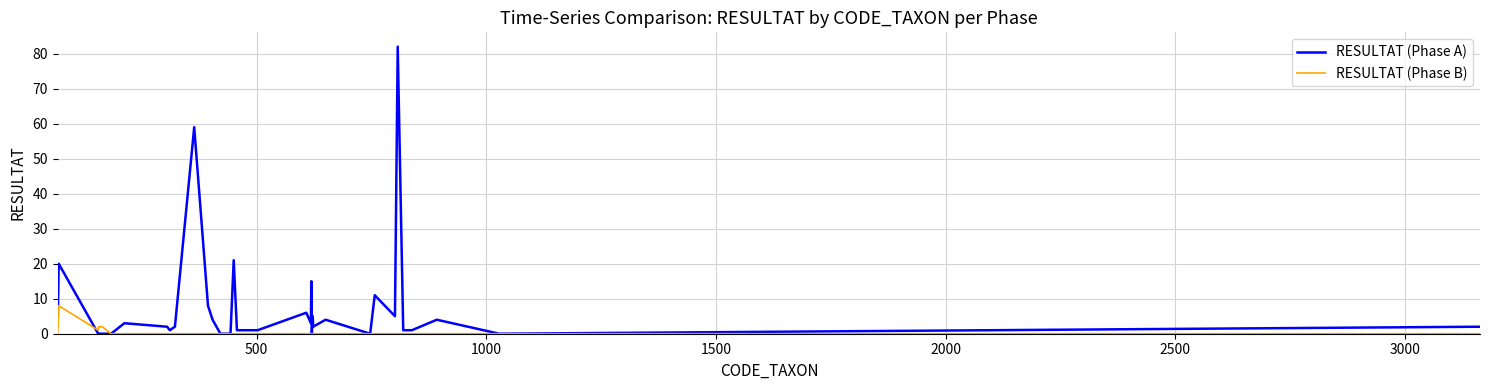

Which series has the widest spread of values?

RESULTAT (Phase A)